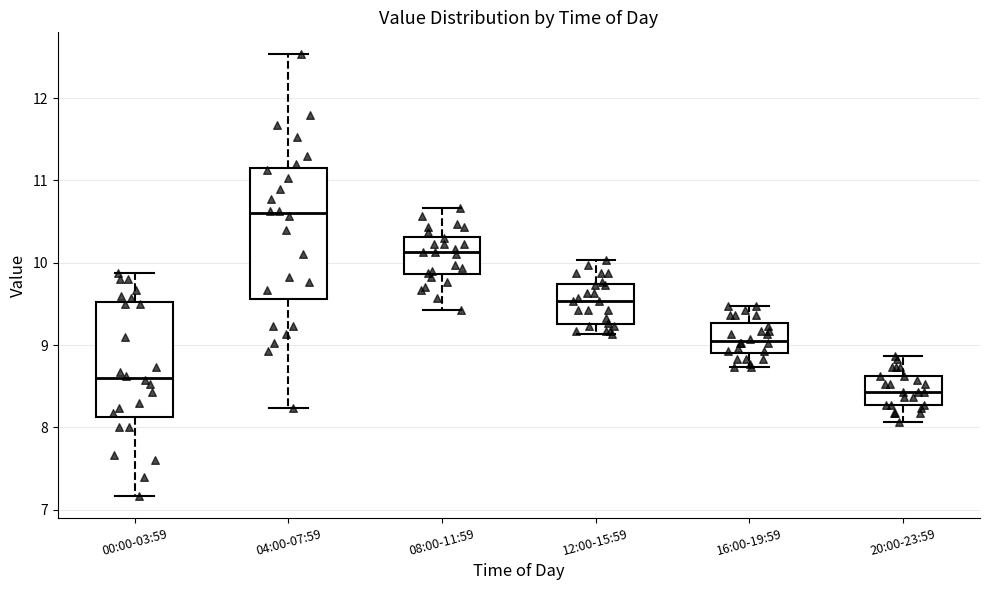

Reading left to right, transcribe this box plot: for each box, give where its median line is, the range the box spans, and where its two whiskers end, as read against the y-axis. The values are not printed on the chart, so give them approximately, as read against the axis.

00:00-03:59: median 8.6, box 8.1 to 9.5, whiskers 7.2 to 9.9
04:00-07:59: median 10.6, box 9.6 to 11.1, whiskers 8.2 to 12.5
08:00-11:59: median 10.1, box 9.9 to 10.3, whiskers 9.4 to 10.7
12:00-15:59: median 9.5, box 9.3 to 9.7, whiskers 9.1 to 10.0
16:00-19:59: median 9.1, box 8.9 to 9.3, whiskers 8.7 to 9.5
20:00-23:59: median 8.4, box 8.3 to 8.6, whiskers 8.1 to 8.9